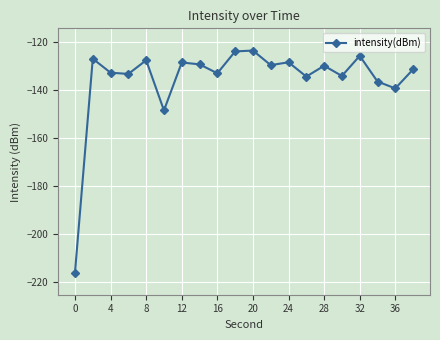

What is the value of the 13th point from the left?

-128.4